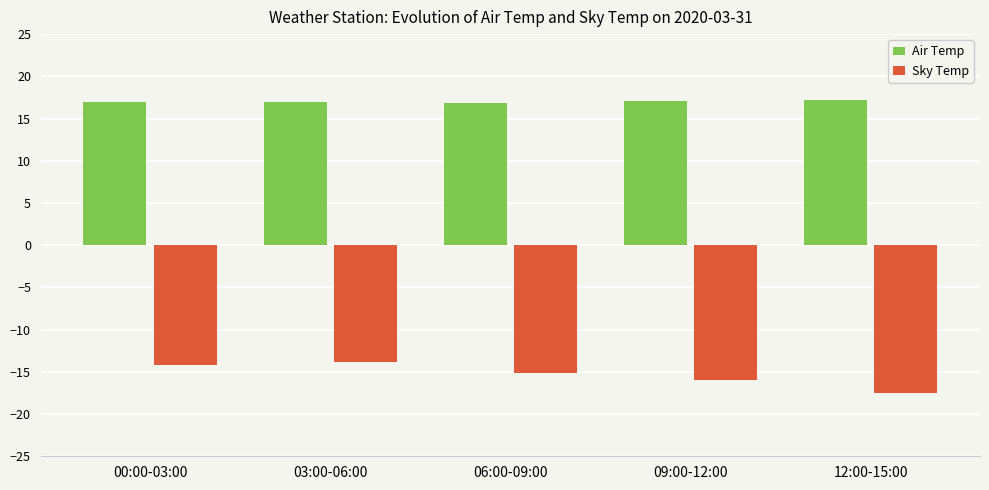

True or false: Sky Temp has a value of -13.8 at 03:00-06:00.

True